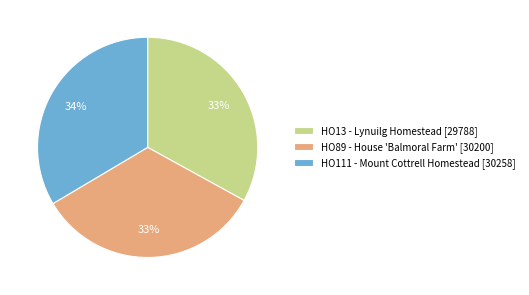

What is the ratio of the value at HO89 - House 'Balmoral Farm' [30200] to the value at HO111 - Mount Cottrell Homestead [30258]?

1.0